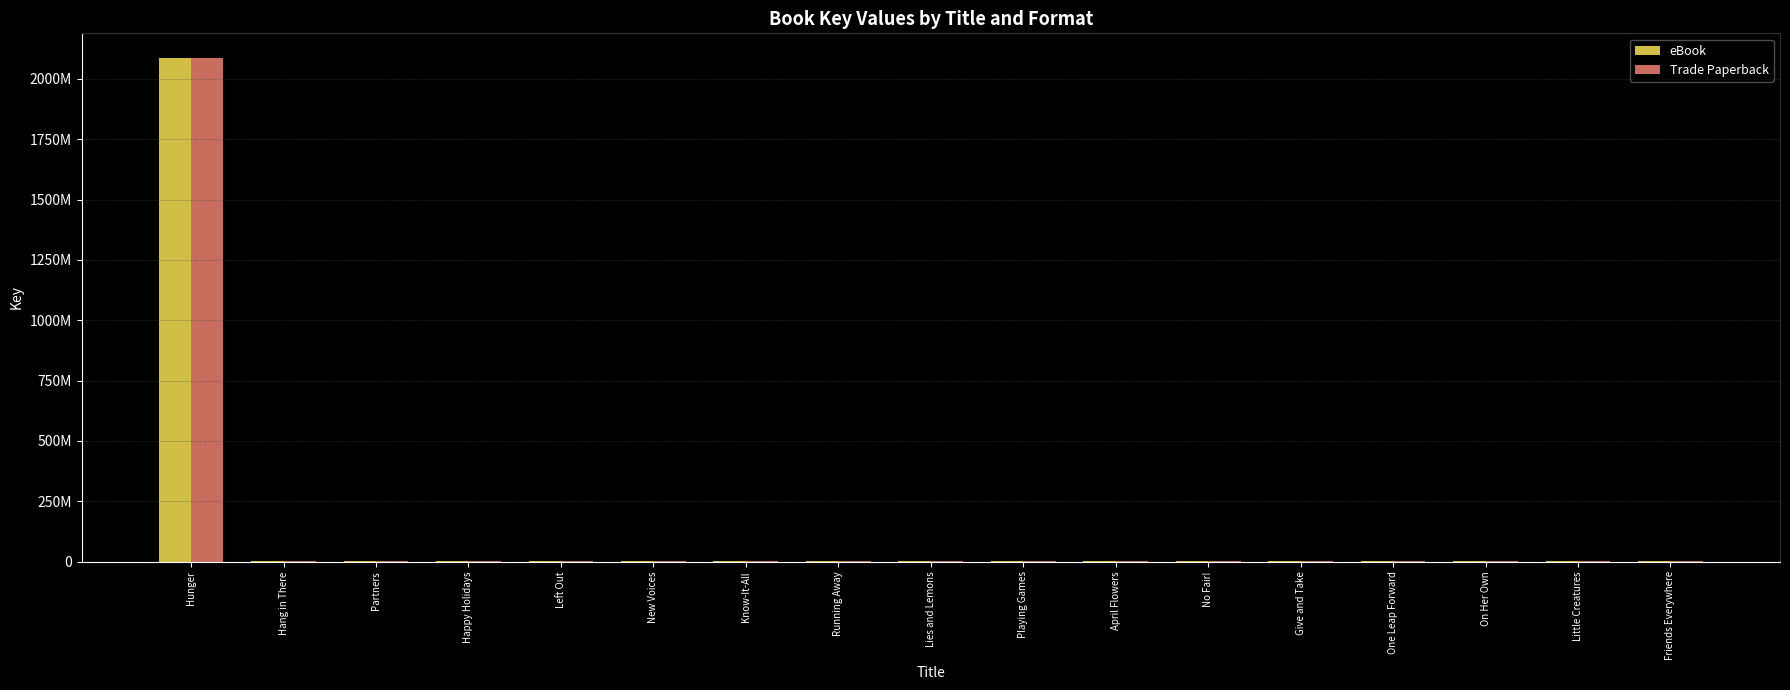

What is the label of the 15th bar from the right?

Partners